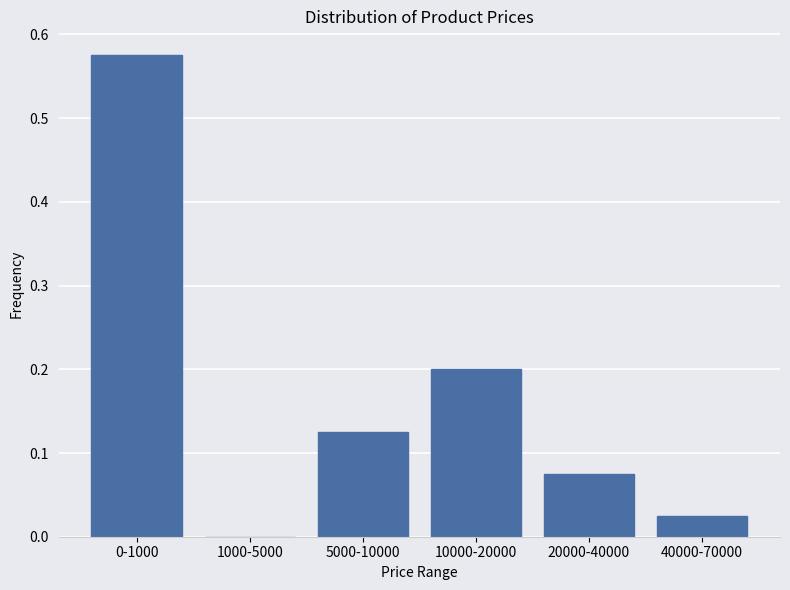

Which has a higher value, 10000-20000 or 1000-5000?

10000-20000